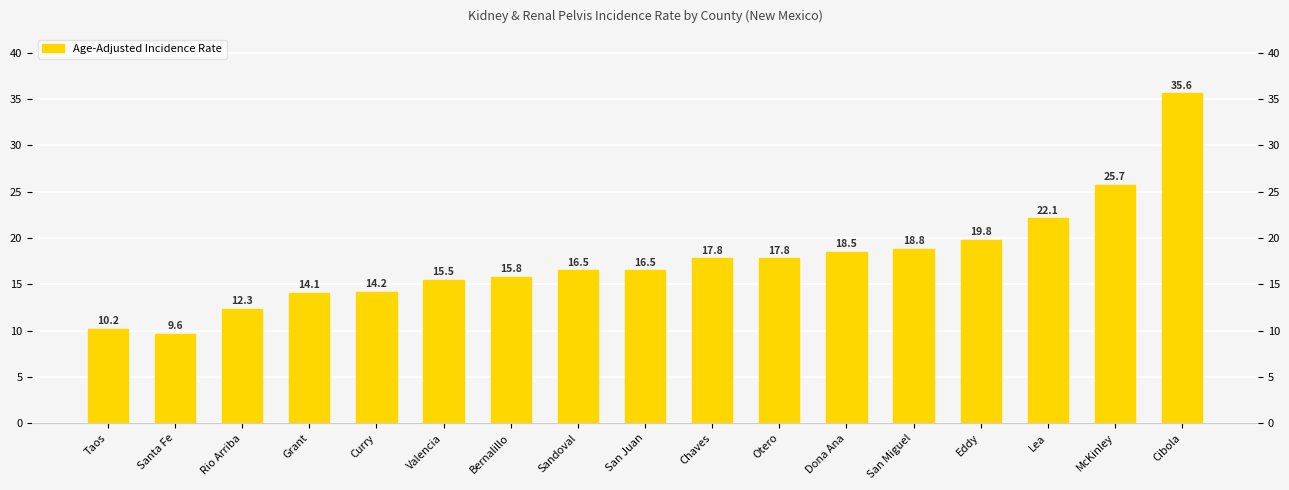

Rank the categories by value from highest to lowest.

Cibola, McKinley, Lea, Eddy, San Miguel, Dona Ana, Chaves, Otero, Sandoval, San Juan, Bernalillo, Valencia, Curry, Grant, Rio Arriba, Taos, Santa Fe